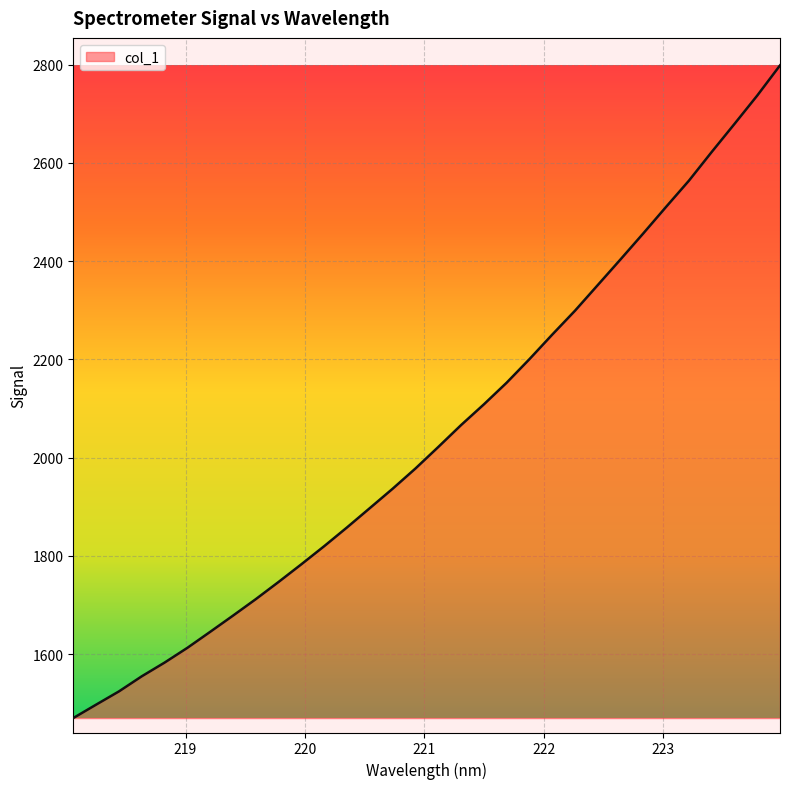

What is the smallest value displayed?

1470.2